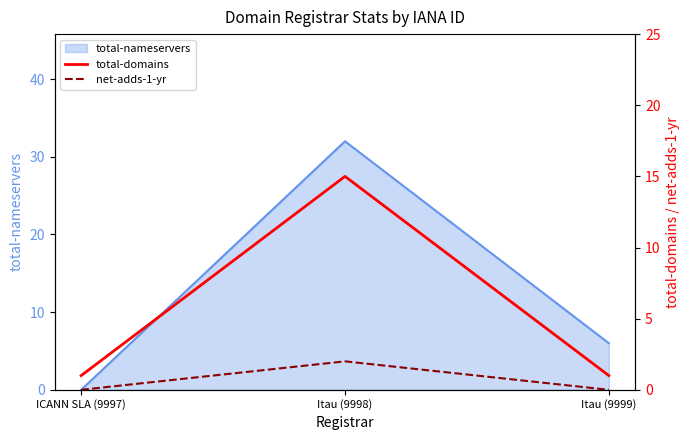

Does the chart have visible grid lines?

No